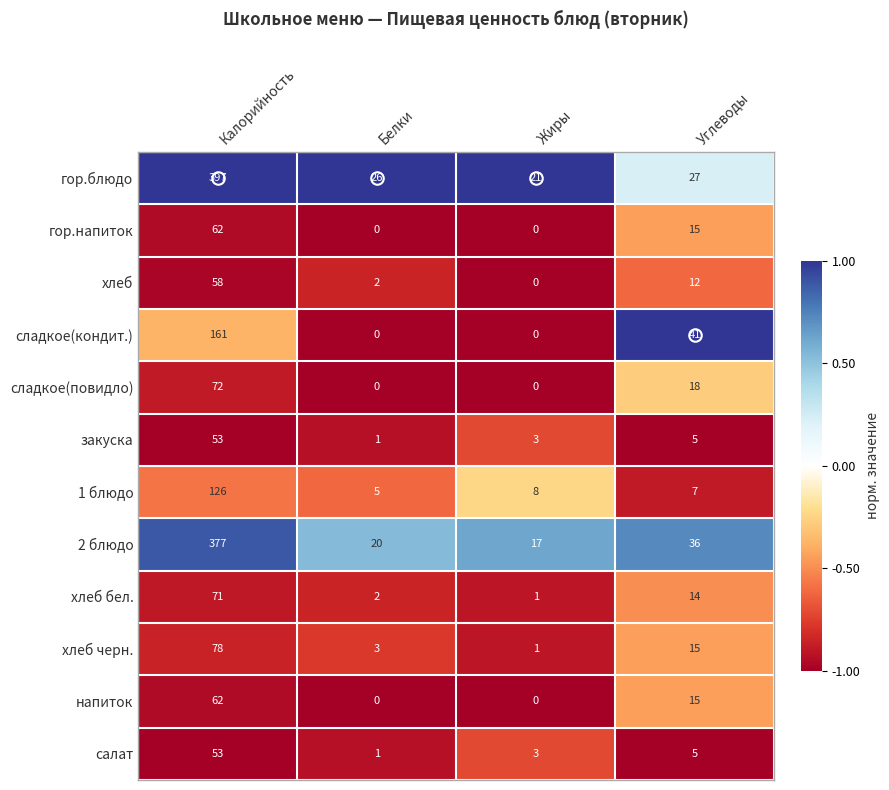

Where does the хлеб бел. series first go above 14?

Калорийность